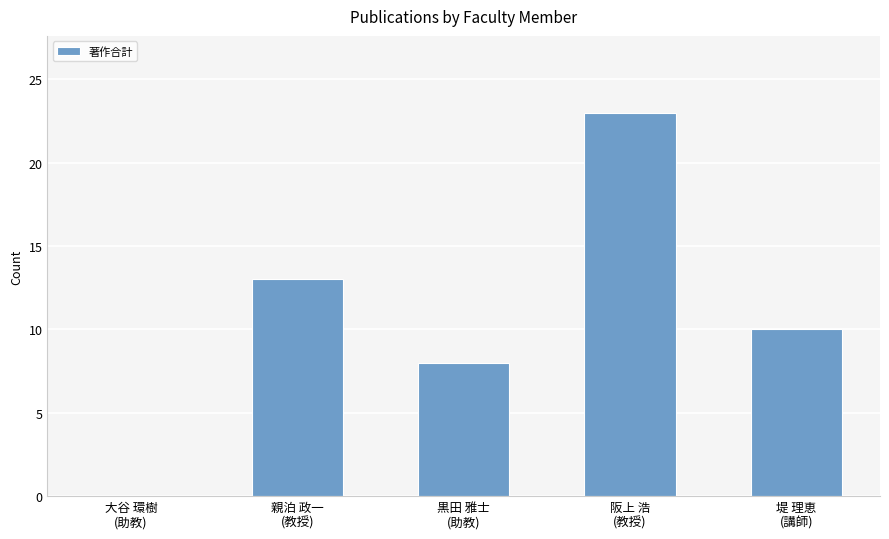

What is the change in value from 黒田 雅士
(助教) to 阪上 浩
(教授)?

+15